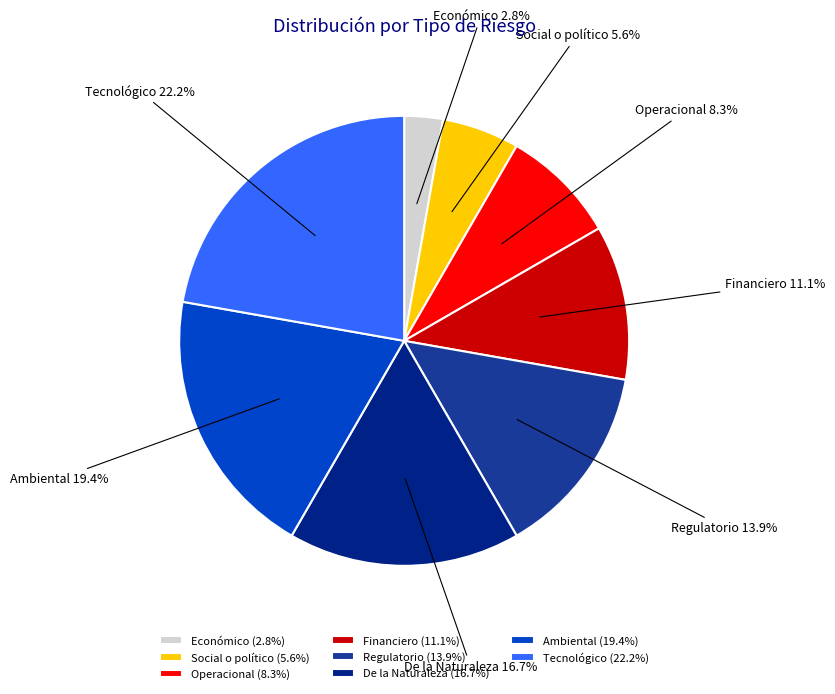

To the nearest percent, what portion does Operacional represent?

8%